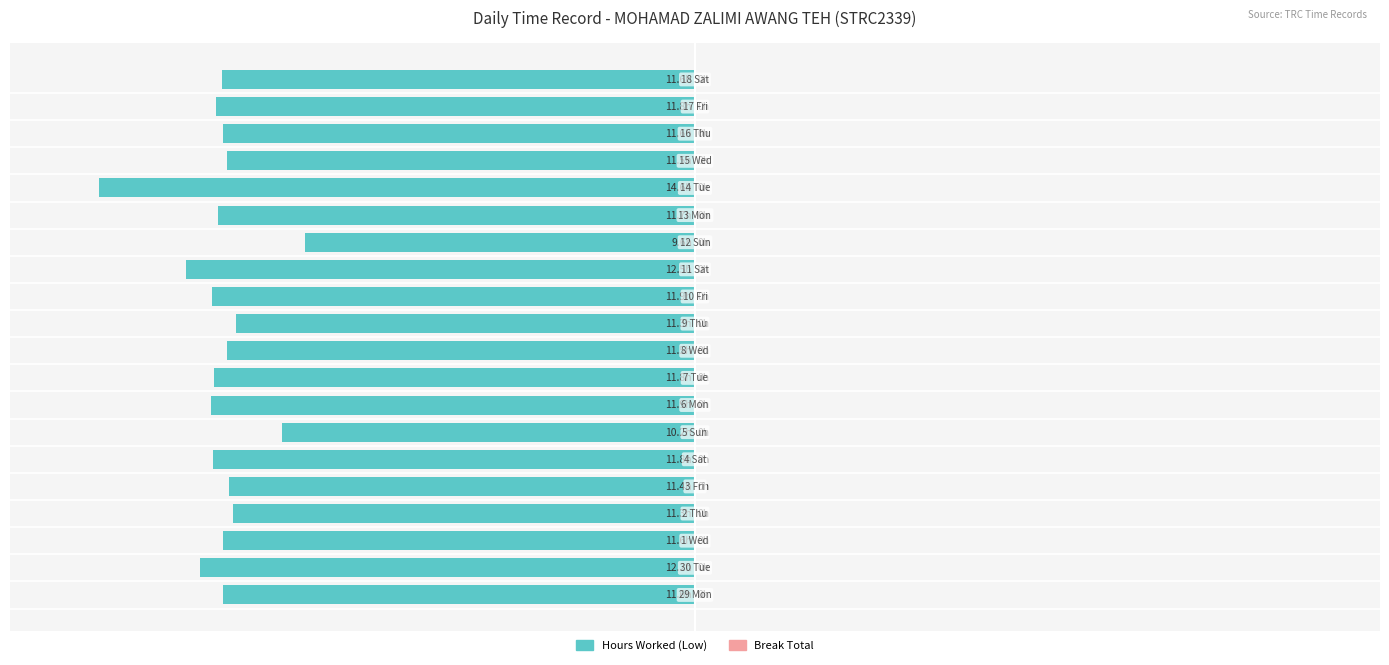

Does the chart contain stacked bars?

No